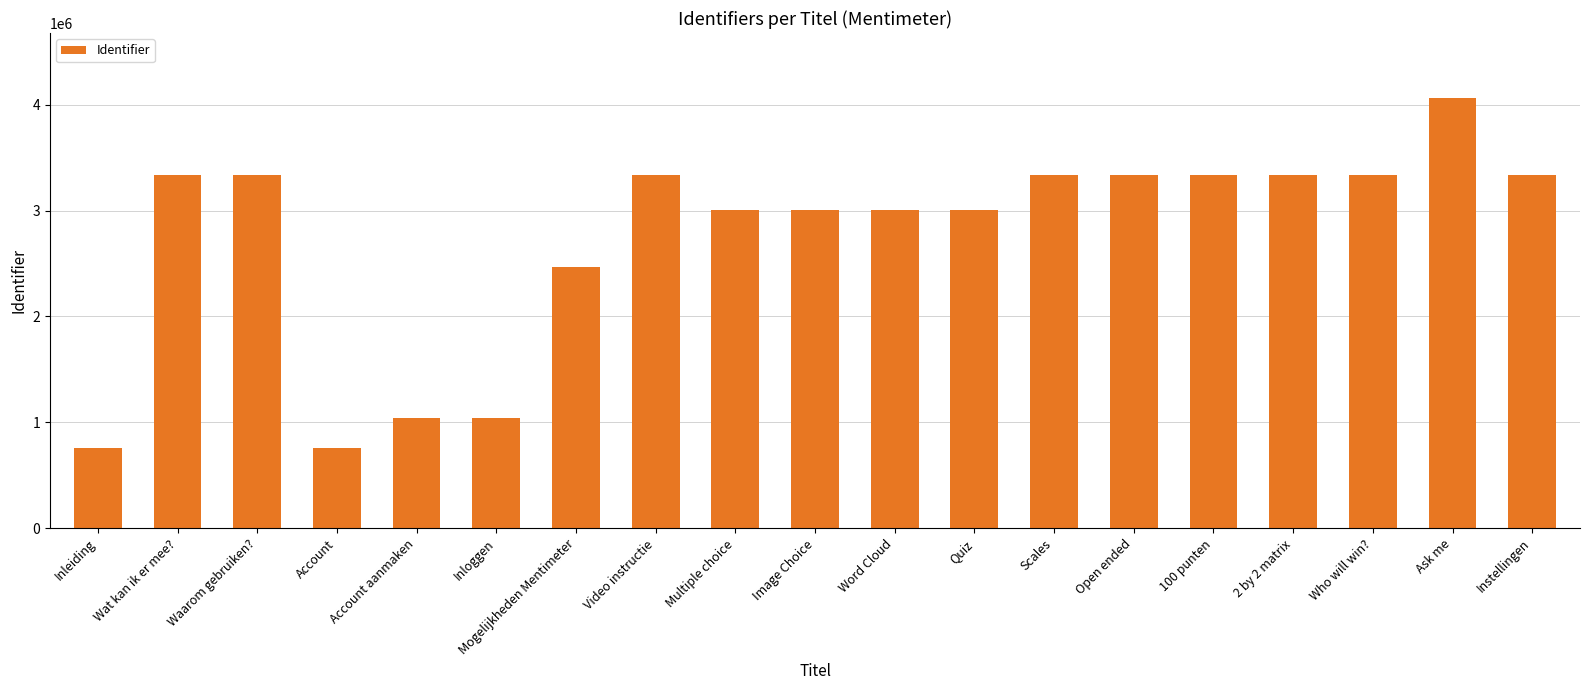

What position from the left is Instellingen?

19